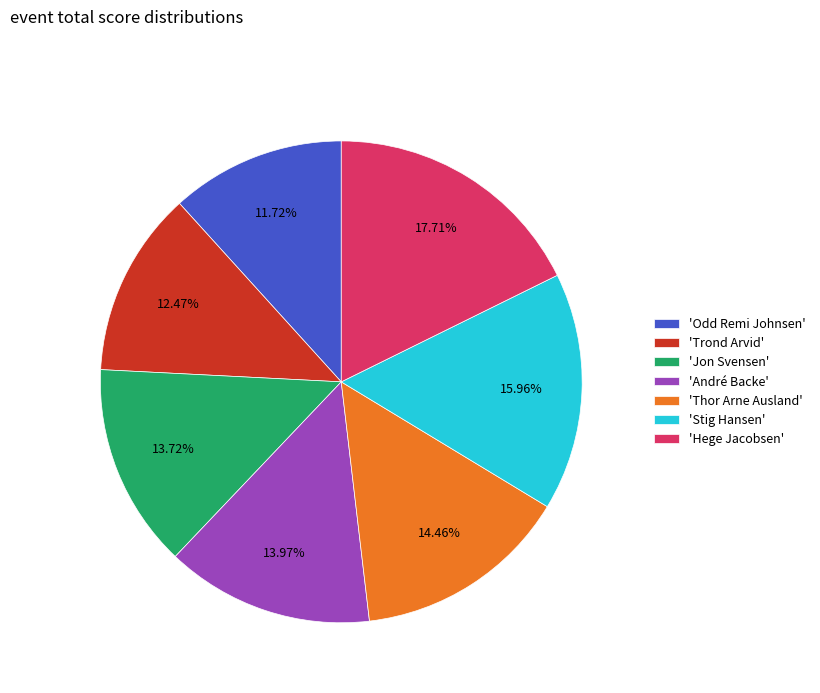

Does any single category account for the majority?

No